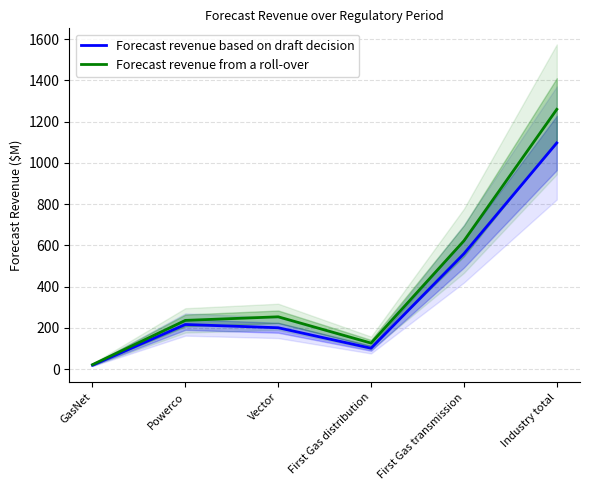

How many values in the Forecast revenue based on draft decision series are below 216?

3